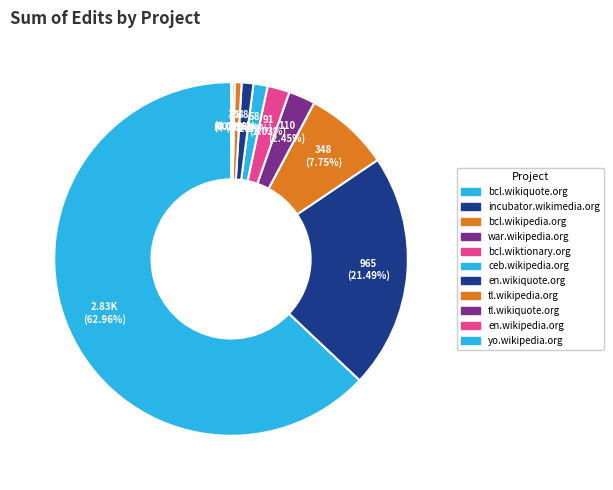

Which category has the biggest portion of the pie?

bcl.wikiquote.org